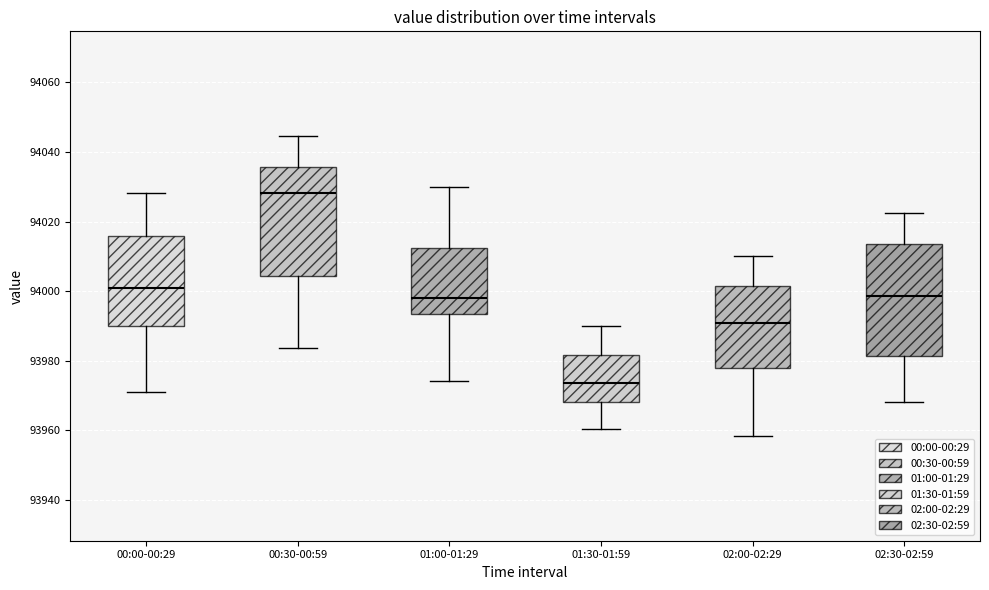

Which box's median line is the lowest?

01:30-01:59